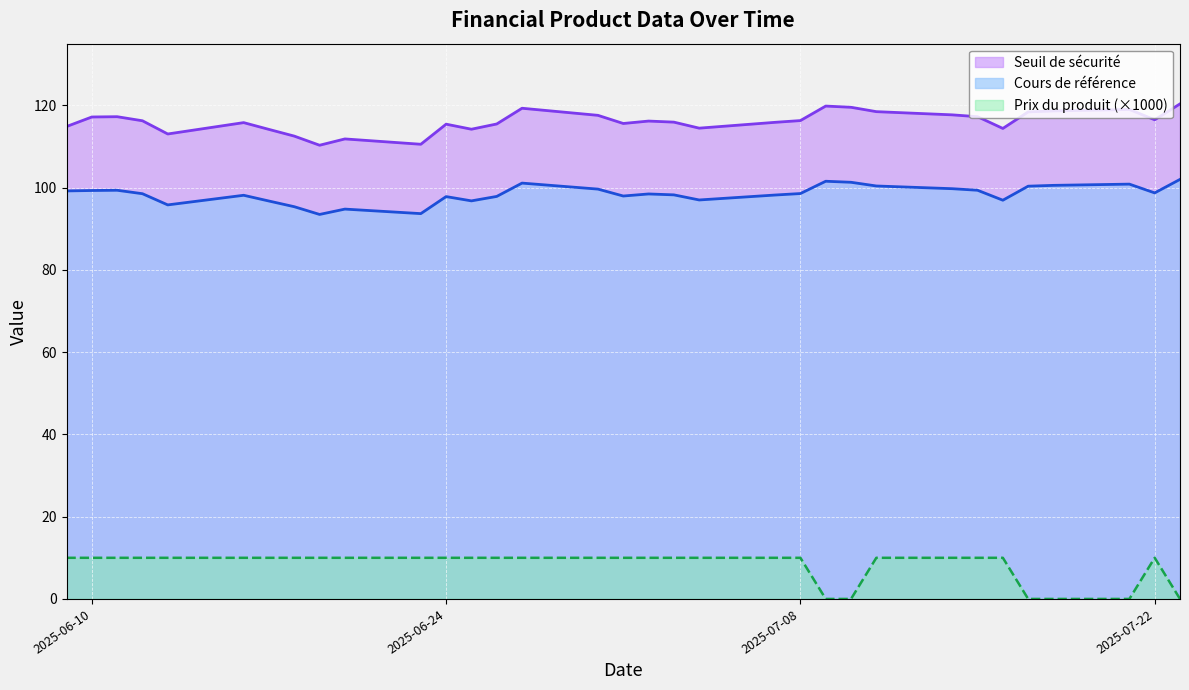

In Seuil de sécurité, how many points are lower than both neighbors (excluding endpoints)?

8